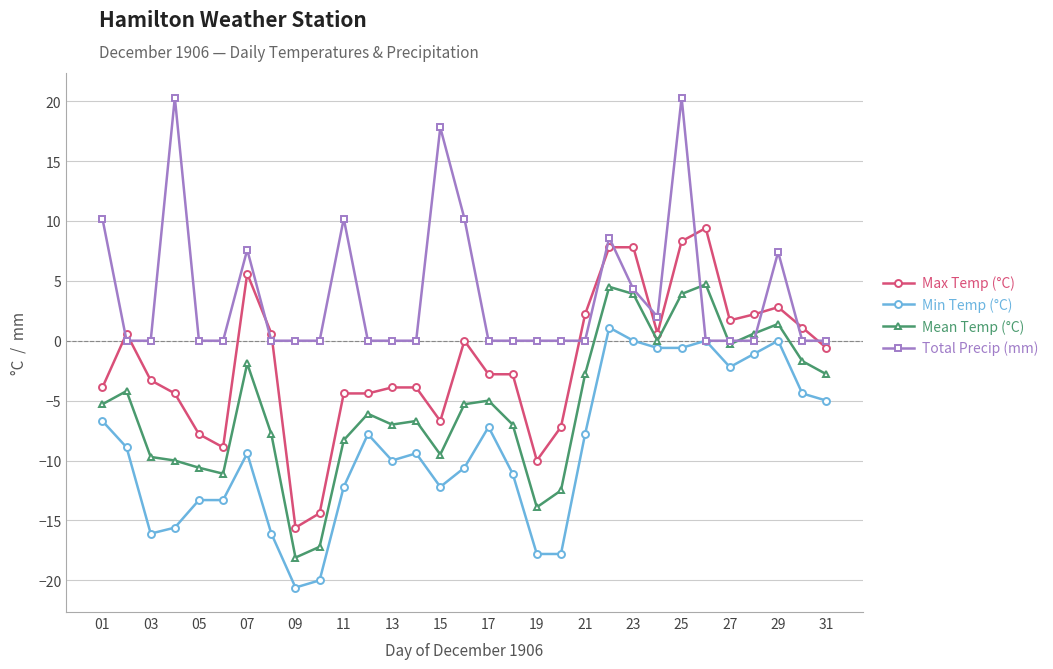

List the series in order of their peak value, highest first.

Total Precip (mm), Max Temp (°C), Mean Temp (°C), Min Temp (°C)